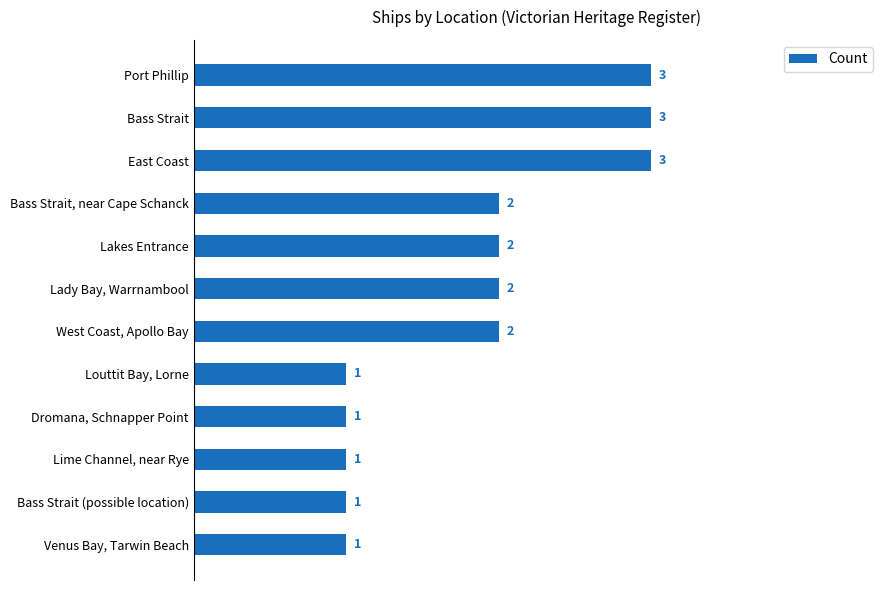

How many data points does each series have?

12